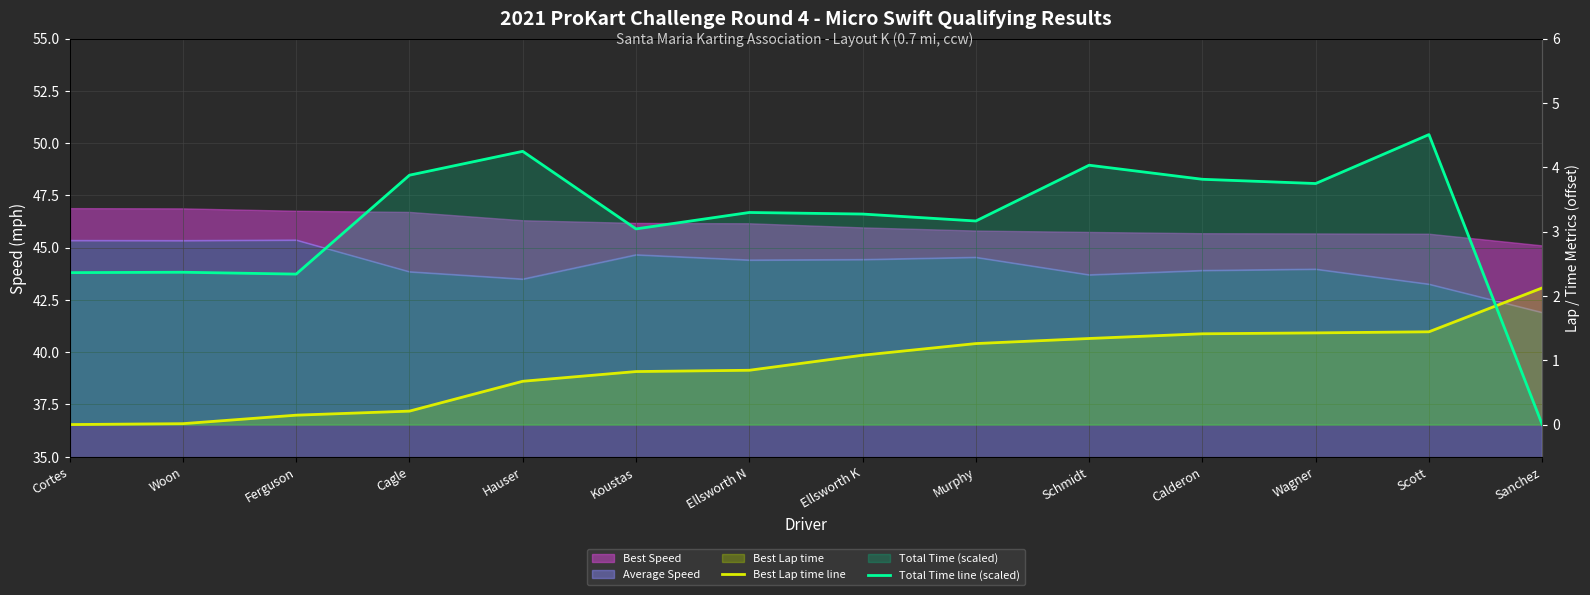

Where is the first local maximum for Total Time line (scaled)?

Woon